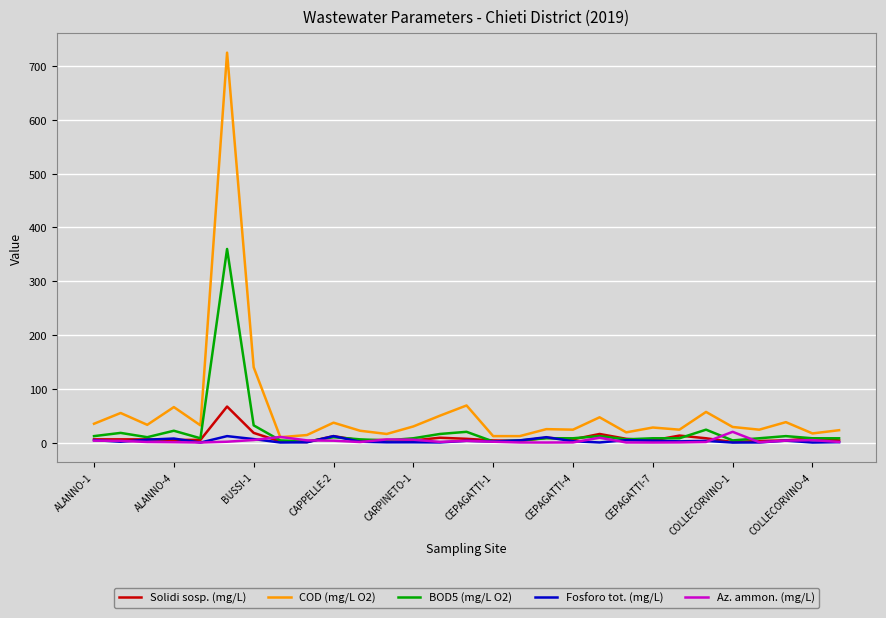

How many lines are shown in the chart?

5